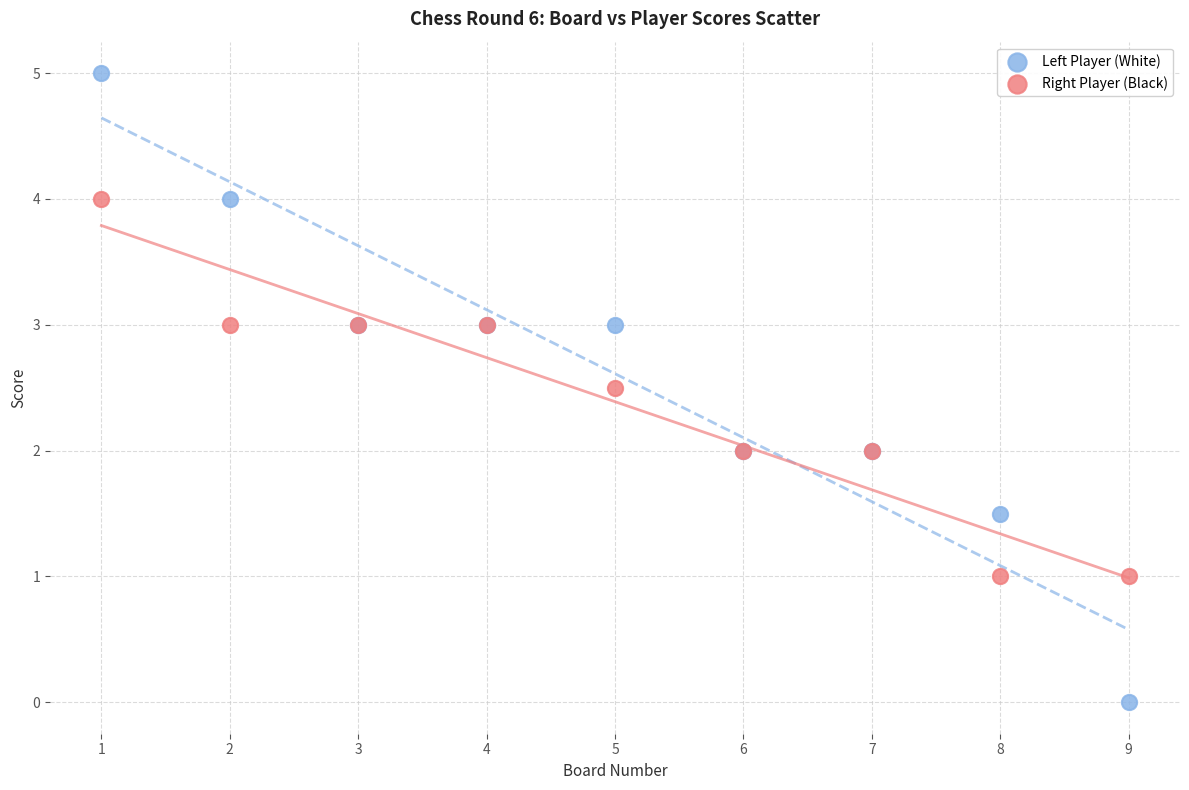

Which series has the widest spread of Y values?

Left Player (White)